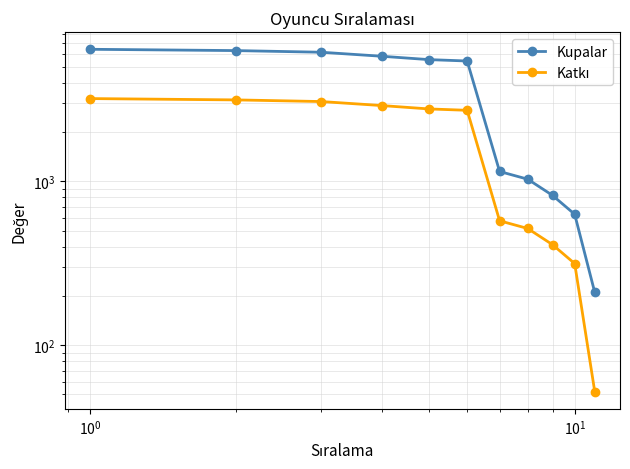

Is it true that Katkı equals 579 at $\mathdefault{10^{2}}$?

False